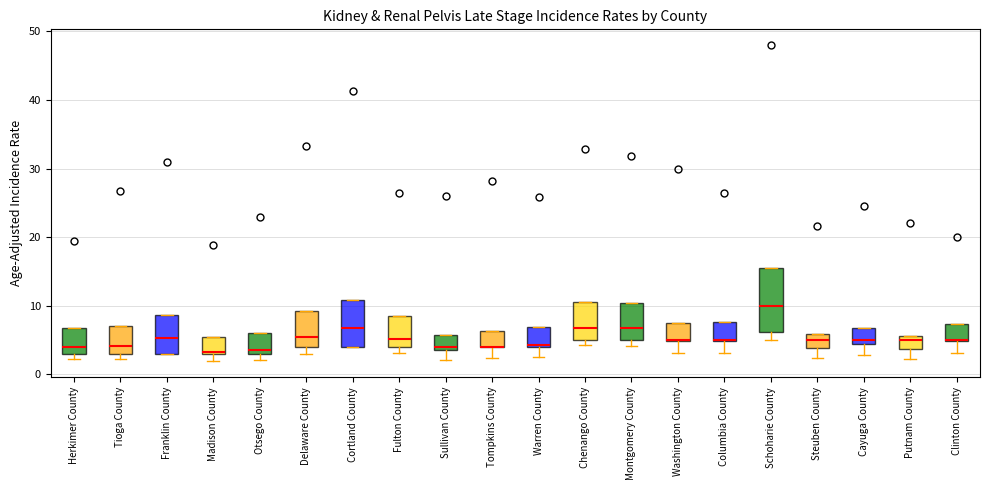

Reading left to right, read every box against the y-axis: the position of its median line, the range the box covers, and the ends of its whiskers. The values are not printed on the chart, so give them approximately, as read against the axis.

Herkimer County: median 4, box 3 to 7, whiskers 2 to 7
Tioga County: median 4, box 3 to 7, whiskers 2 to 7
Franklin County: median 5, box 3 to 9, whiskers 3 to 9
Madison County: median 3, box 3 to 6, whiskers 2 to 6
Otsego County: median 4, box 3 to 6, whiskers 2 to 6
Delaware County: median 5, box 4 to 9, whiskers 3 to 9
Cortland County: median 7, box 4 to 11, whiskers 4 to 11
Fulton County: median 5, box 4 to 9, whiskers 3 to 9
Sullivan County: median 4 (just above the box's lower edge), box 4 to 6, whiskers 2 to 6
Tompkins County: median 4 (drawn on the box's lower edge), box 4 to 6, whiskers 2 to 6
Warren County: median 4, box 4 to 7, whiskers 3 to 7
Chenango County: median 7, box 5 to 11, whiskers 4 to 11
Montgomery County: median 7, box 5 to 10, whiskers 4 to 10
Washington County: median 5 (drawn on the box's lower edge), box 5 to 8, whiskers 3 to 8
Columbia County: median 5 (drawn on the box's lower edge), box 5 to 8, whiskers 3 to 8
Schoharie County: median 10, box 6 to 16, whiskers 5 to 16
Steuben County: median 5, box 4 to 6, whiskers 2 to 6
Cayuga County: median 5 (just above the box's lower edge), box 5 to 7, whiskers 3 to 7
Putnam County: median 5, box 4 to 6, whiskers 2 to 6
Clinton County: median 5 (drawn on the box's lower edge), box 5 to 7, whiskers 3 to 7